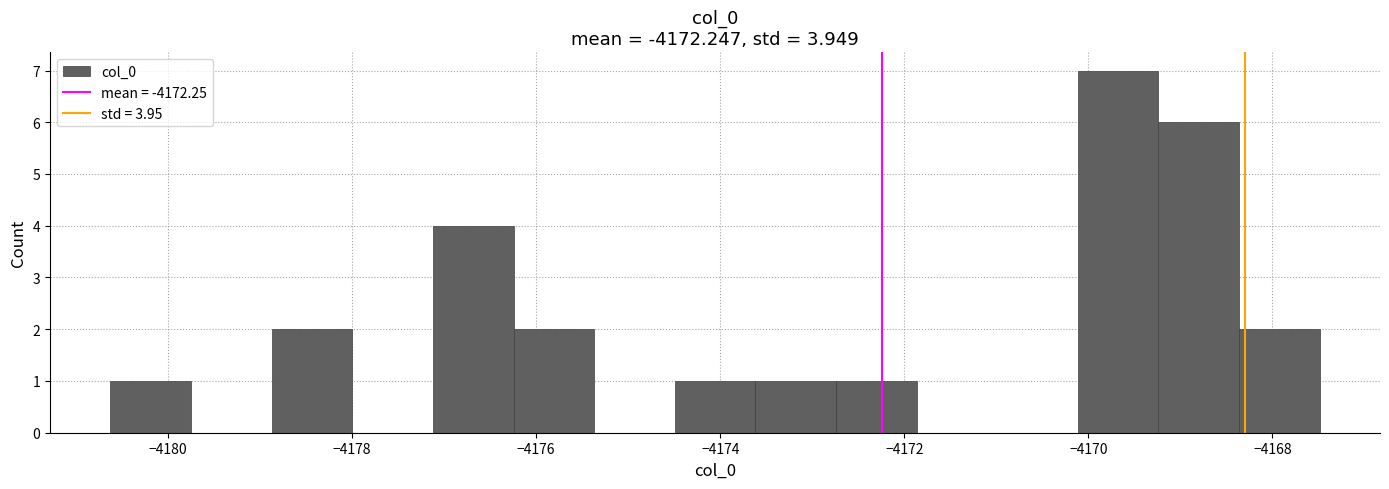

Which range on the x-axis has the tallest bar?

-4170.2 to -4169.2